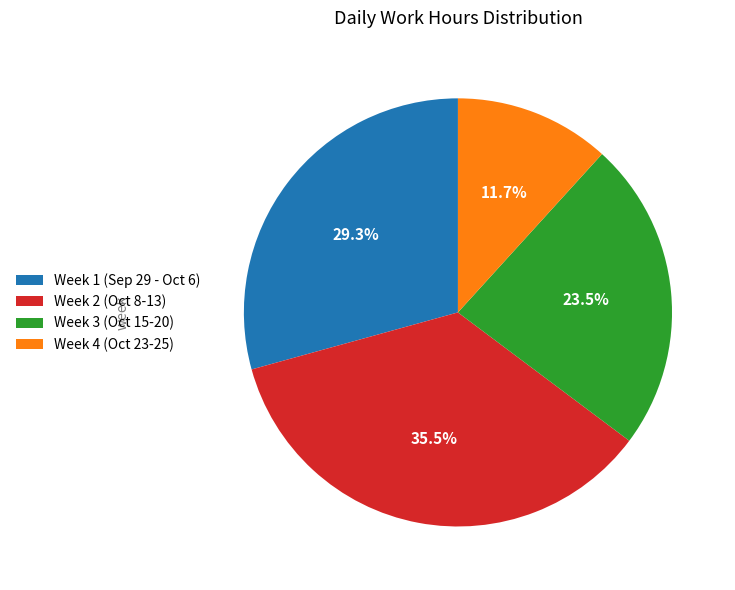

Rank the categories by value from highest to lowest.

Week 2 (Oct 8-13), Week 1 (Sep 29 - Oct 6), Week 3 (Oct 15-20), Week 4 (Oct 23-25)